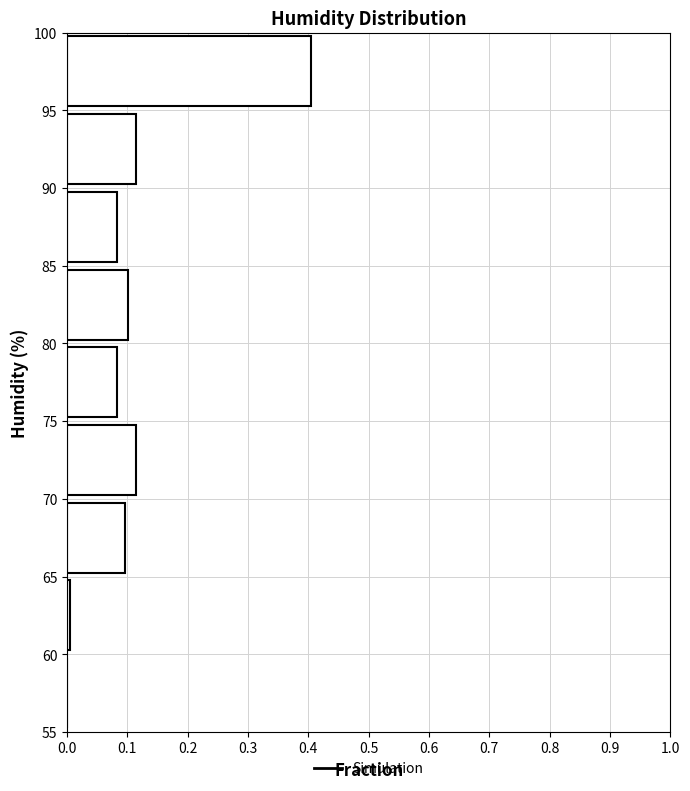

What is the length of the bar covering 95 to 100 on the y-axis? The values are not printed on the chart, so give them approximately, as read against the axis.

0.40